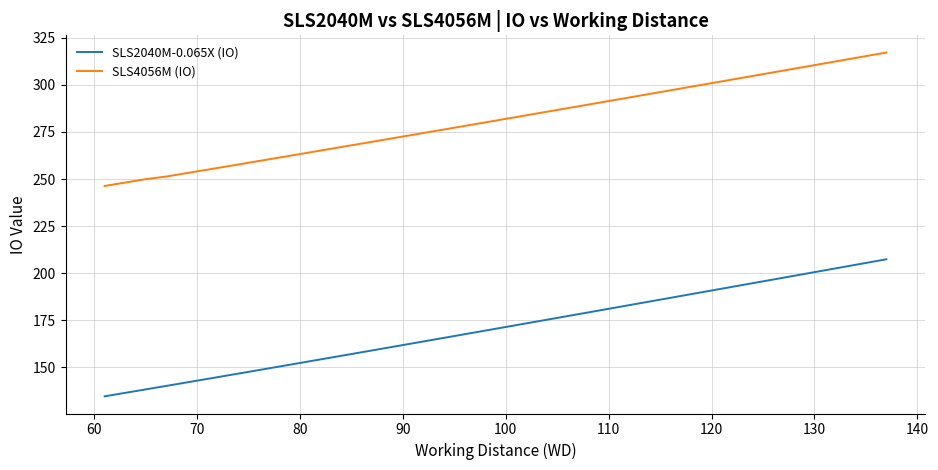

List the series in order of their overall mean, highest first.

SLS4056M (IO), SLS2040M-0.065X (IO)